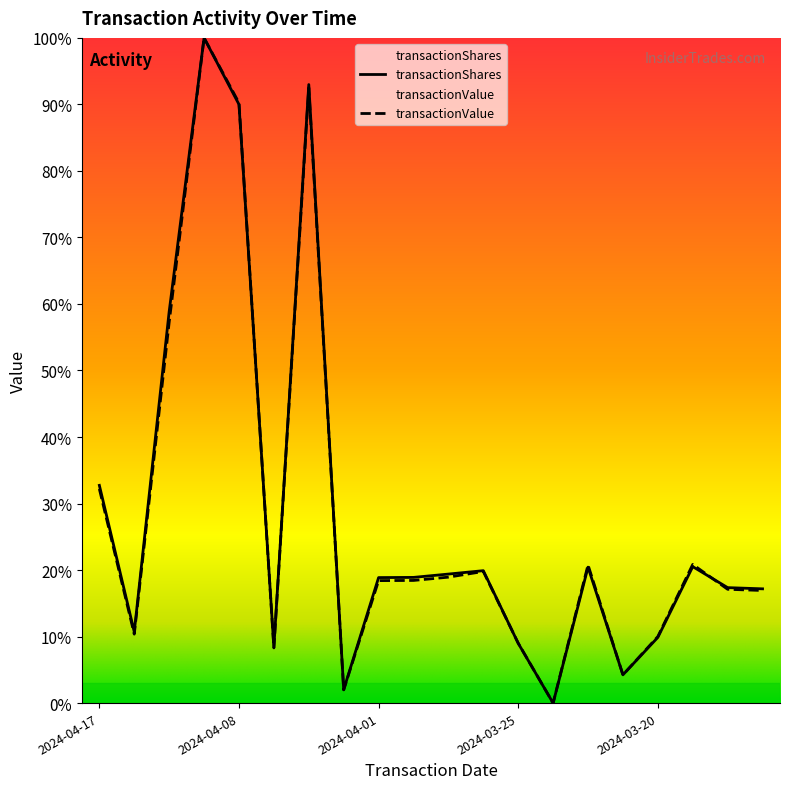

Does the chart have visible grid lines?

No